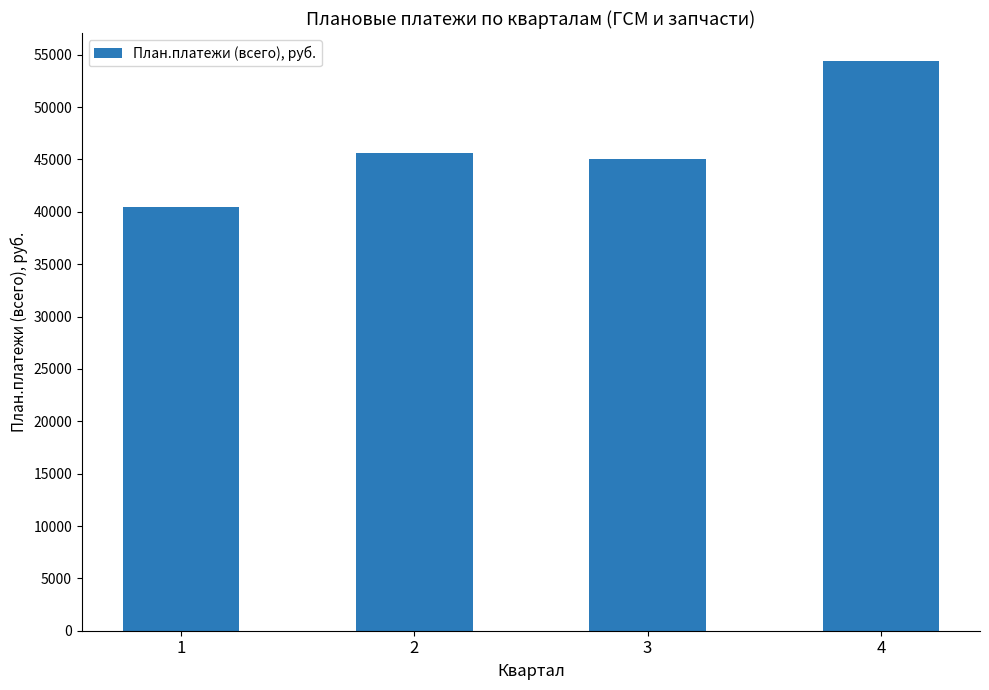

What is the sum of all values?

185460